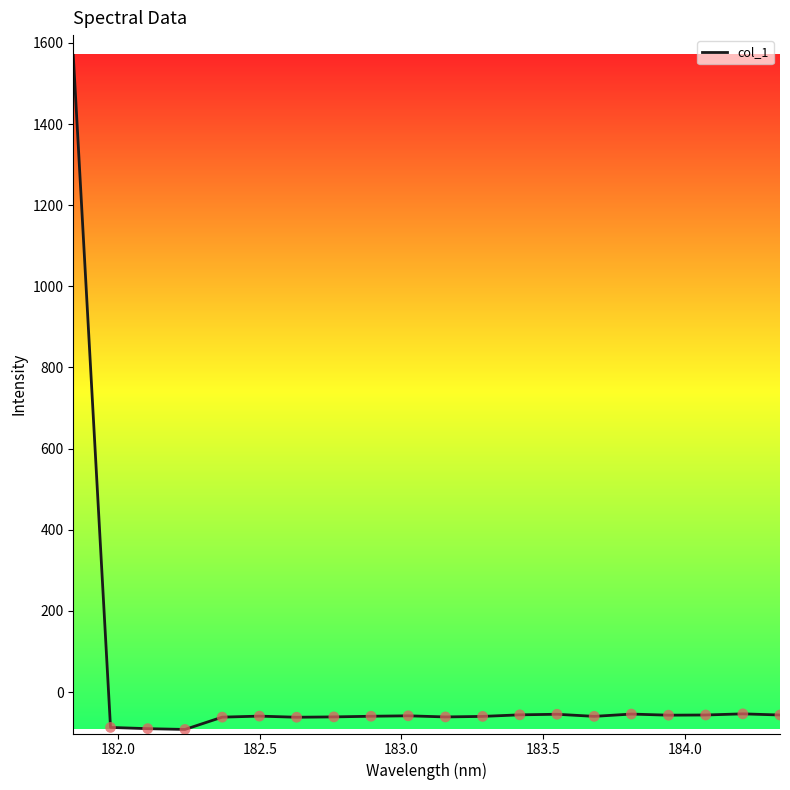

What is the smallest value displayed?

-92.3